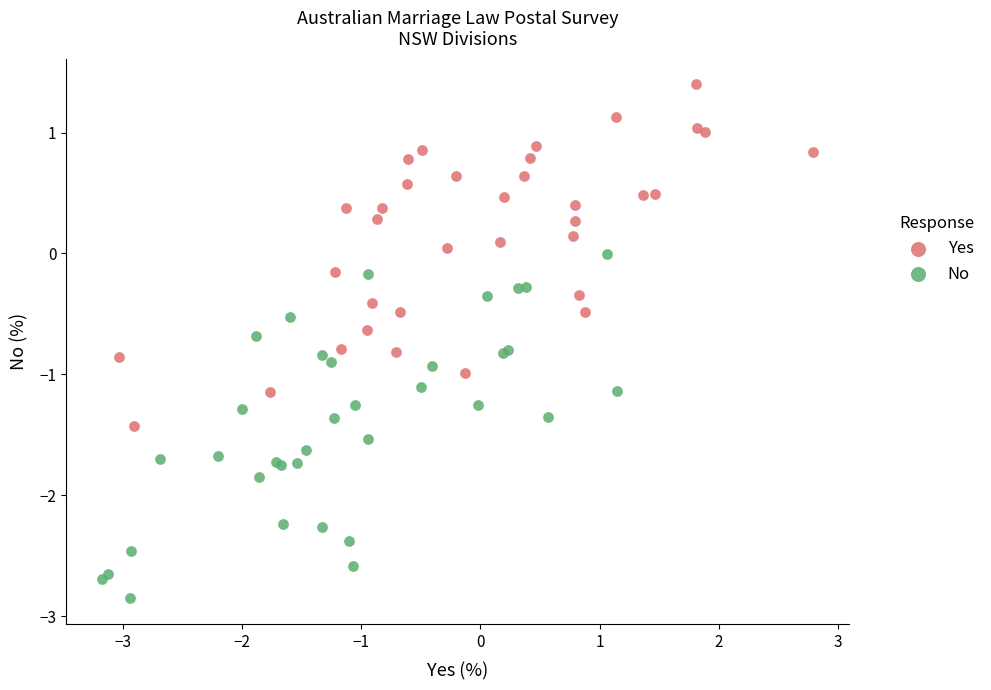

What are all the series names shown in the legend?

Yes, No